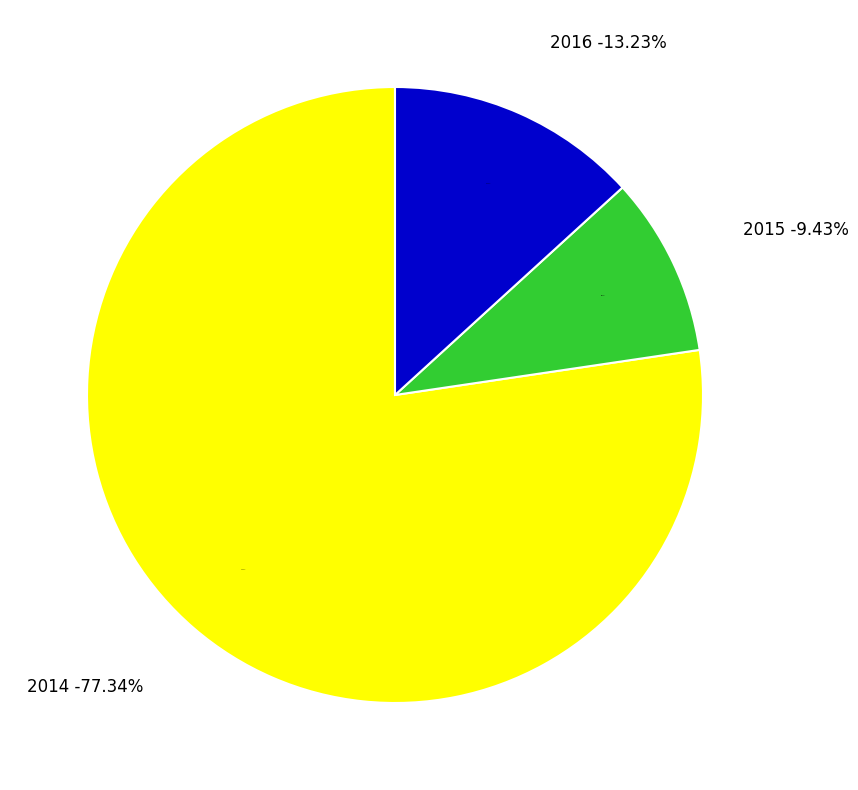

What is the change in value from 2014 to 2015?

-4772501.2